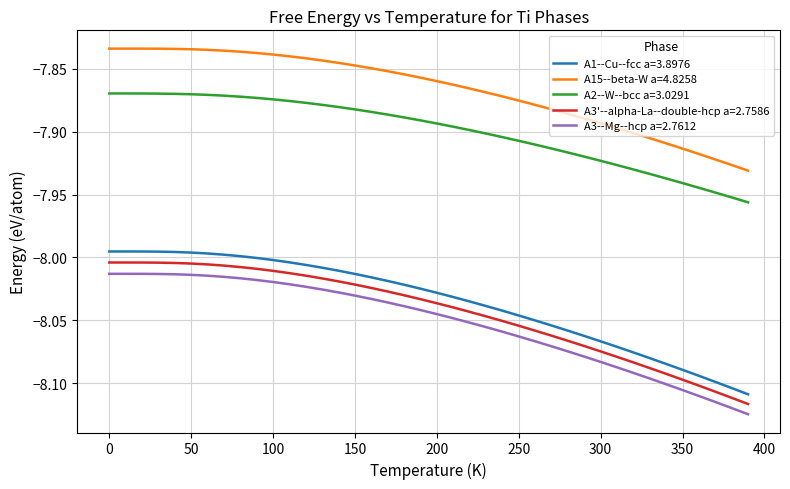

Which series has the largest range (max minus min)?

A1--Cu--fcc a=3.8976